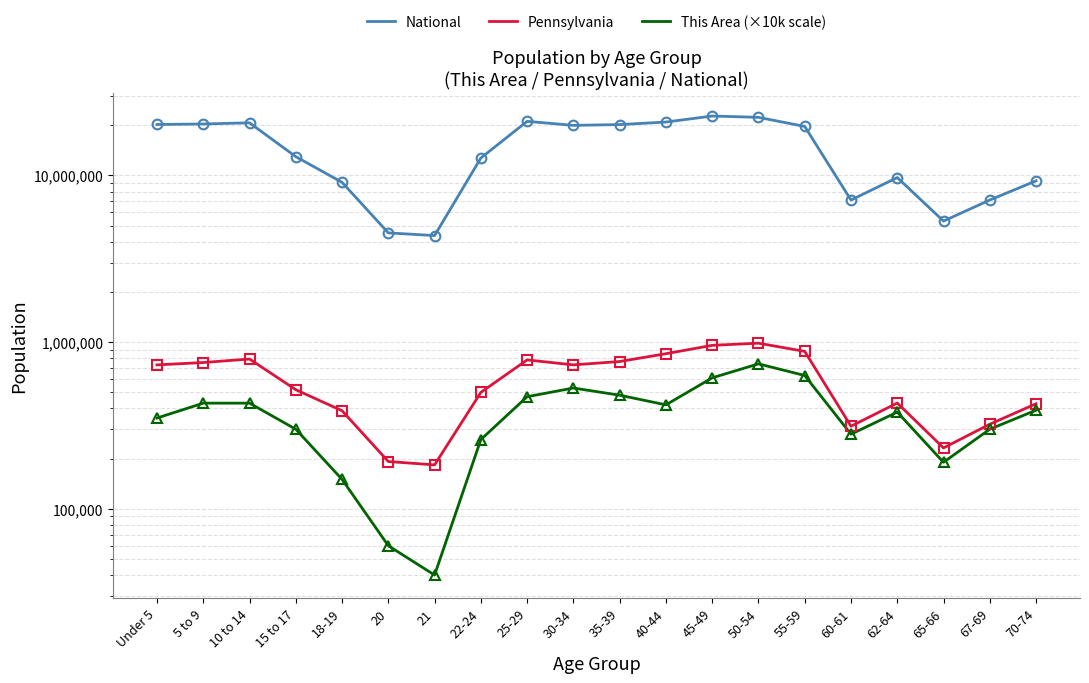

What is the average value of the National series?

14509549